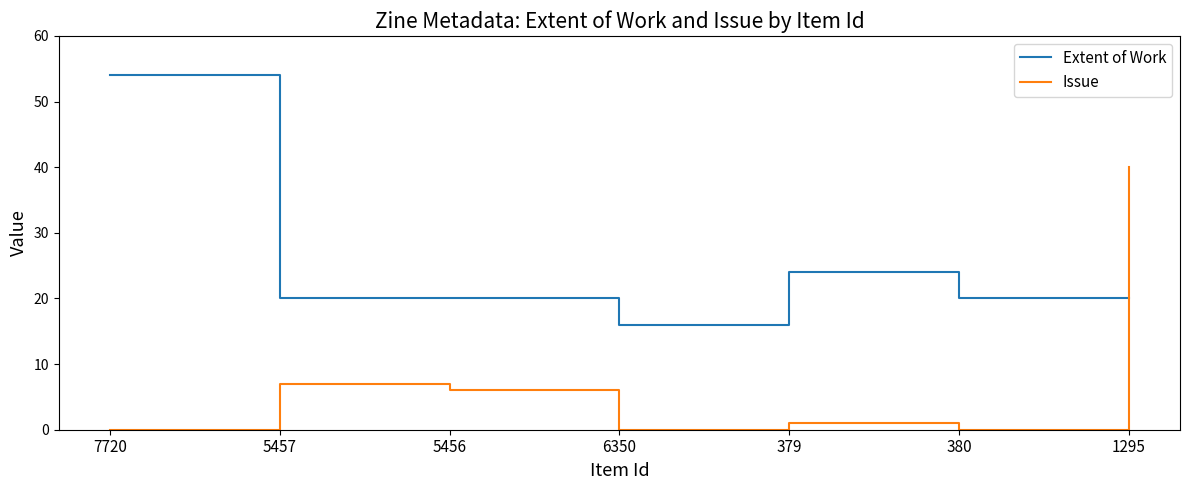

At which label does Extent of Work first exceed 20?

7720